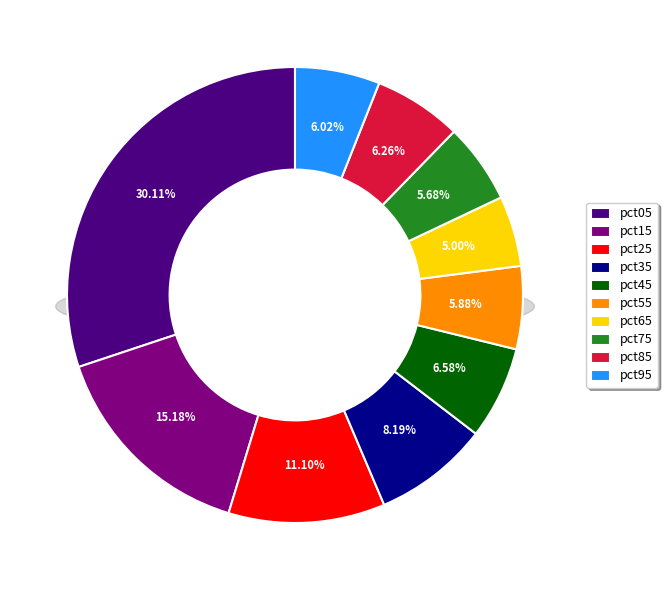

How much of the chart is everything except pct85?

93.7%